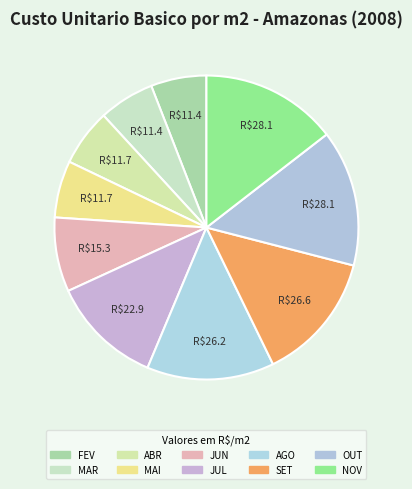

To the nearest percent, what is the average slice percentage?

10%